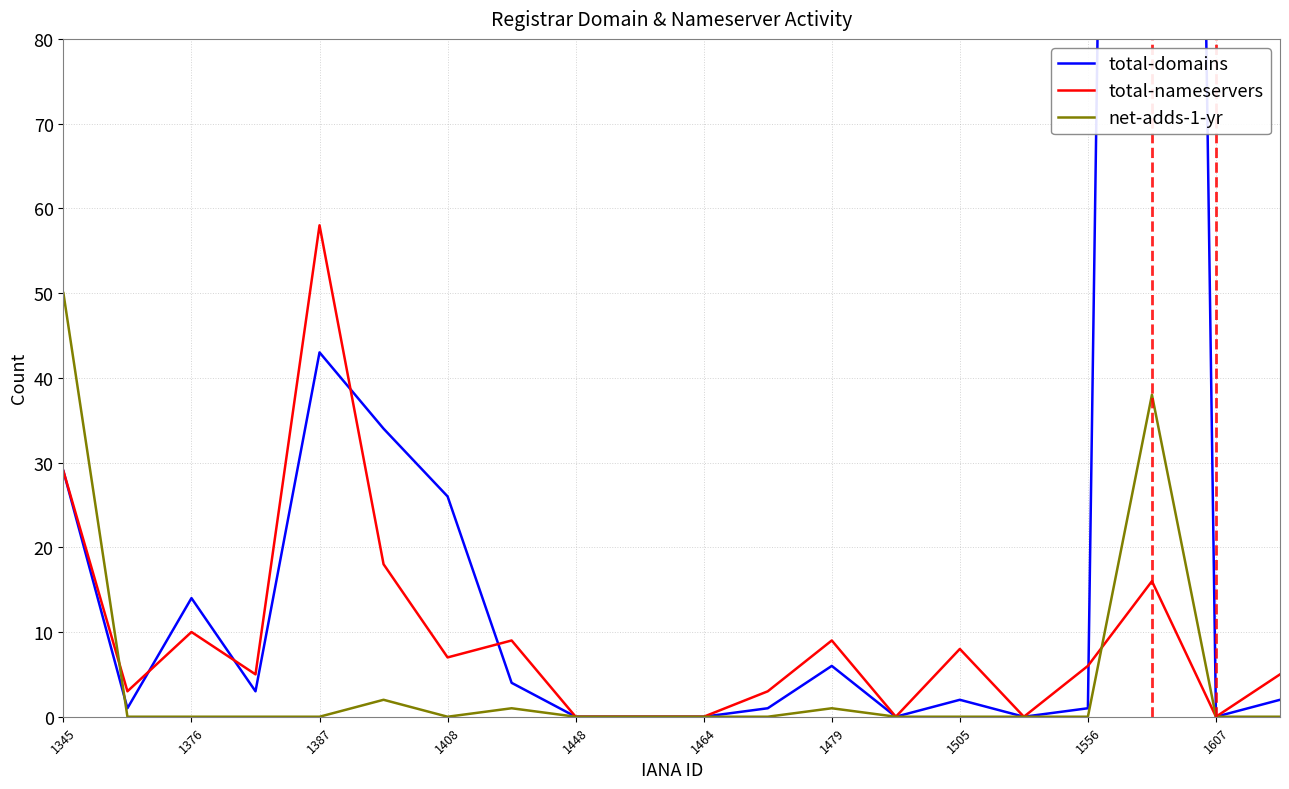

What is the highest value of the net-adds-1-yr series?

50